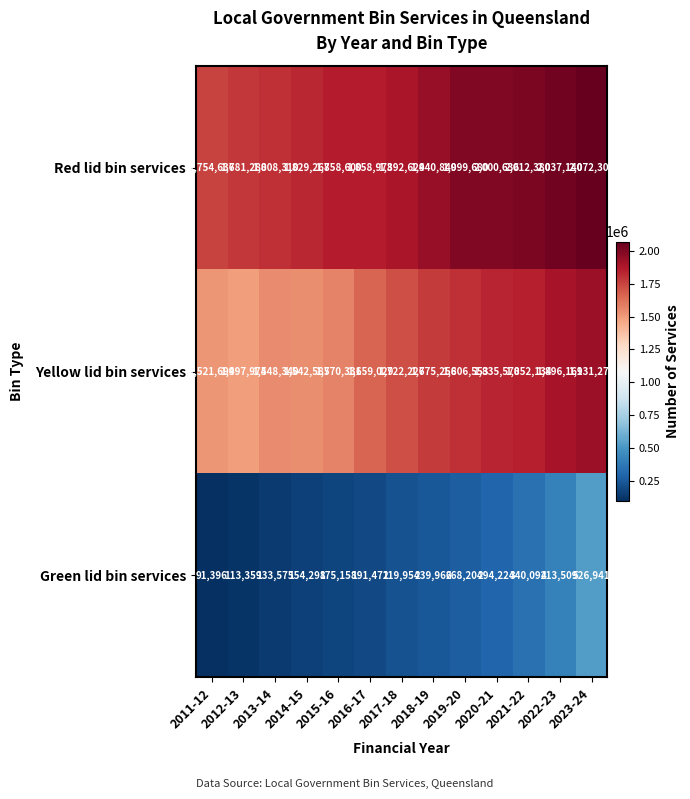

List the series in order of their peak value, highest first.

Red lid bin services, Yellow lid bin services, Green lid bin services